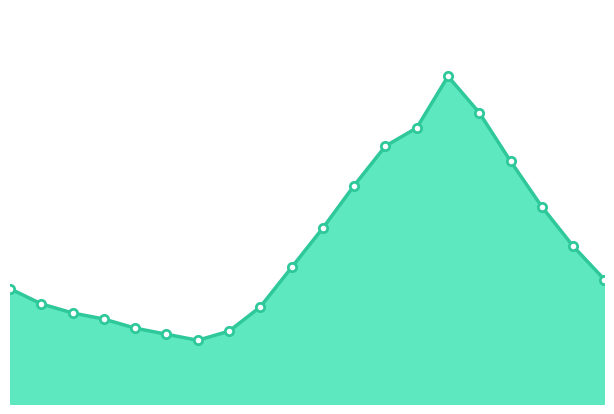

Reading left to right, list all the values displayed in this chart.

00:01=17.8	01:00=17.3	02:00=17.0	03:00=16.8	04:00=16.5	05:00=16.3	06:00=16.1	07:00=16.4	08:00=17.2	09:00=18.5	10:00=19.8	11:00=21.2	12:00=22.5	13:00=23.1	14:00=24.8	15:00=23.6	16:00=22.0	17:00=20.5	18:00=19.2	19:00=18.1